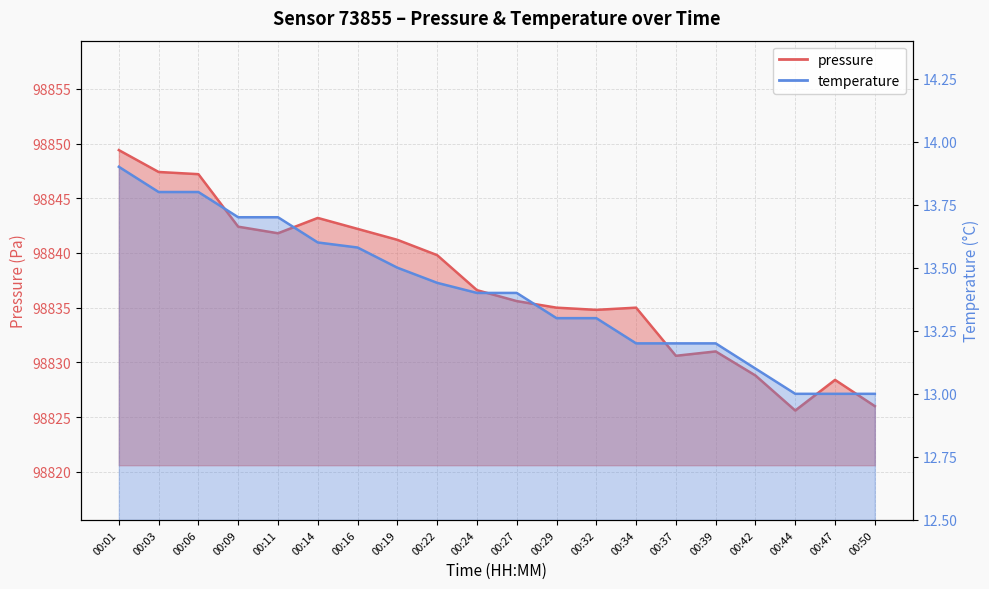

What is the sum of the pressure values at 00:24 and 00:32?

197671.4